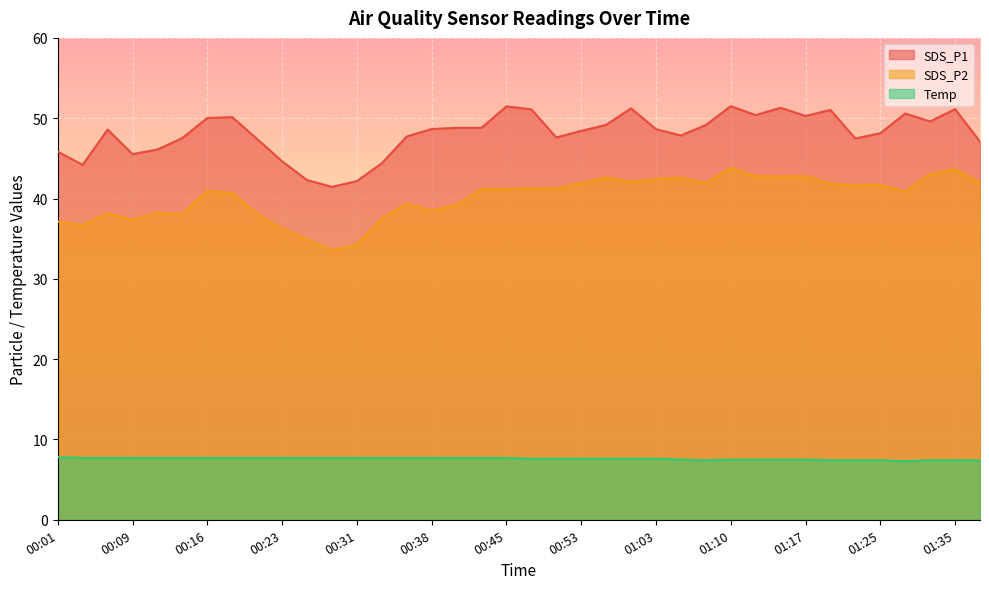

Is it true that SDS_P1 equals 47.4 at 00:21?

True